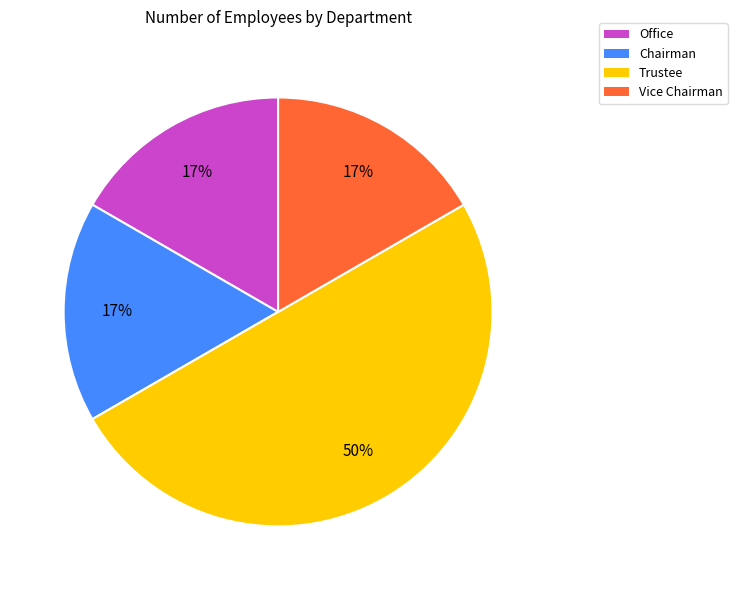

Which slice is the largest?

Trustee